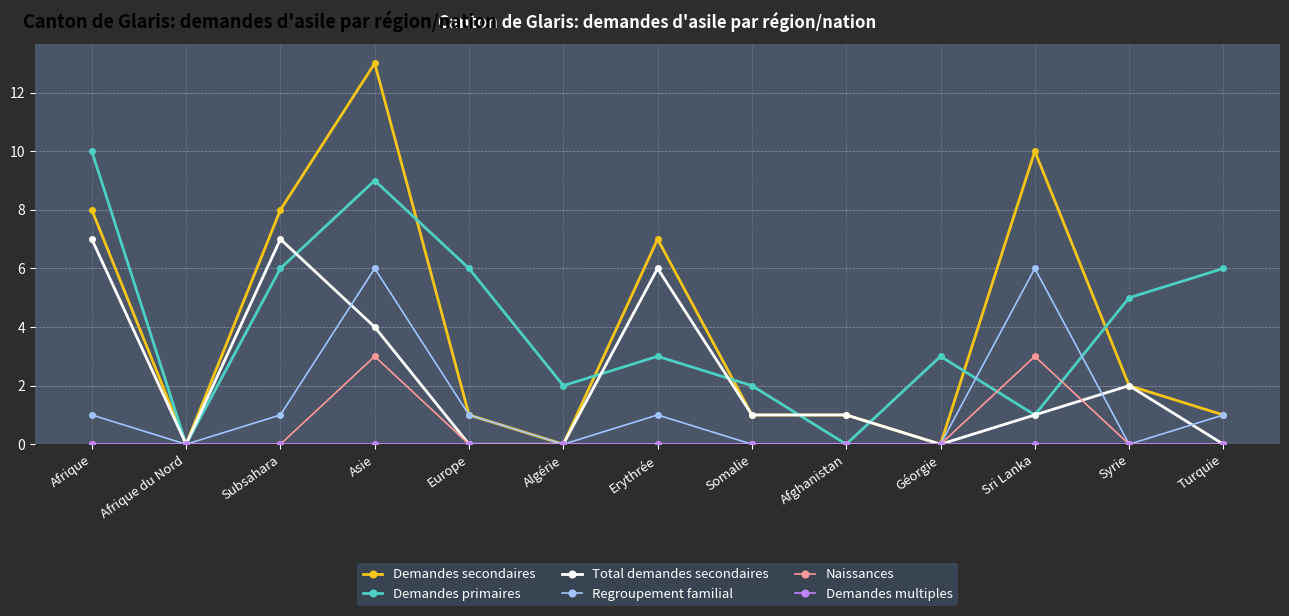

Which series has the widest spread of values?

Demandes secondaires